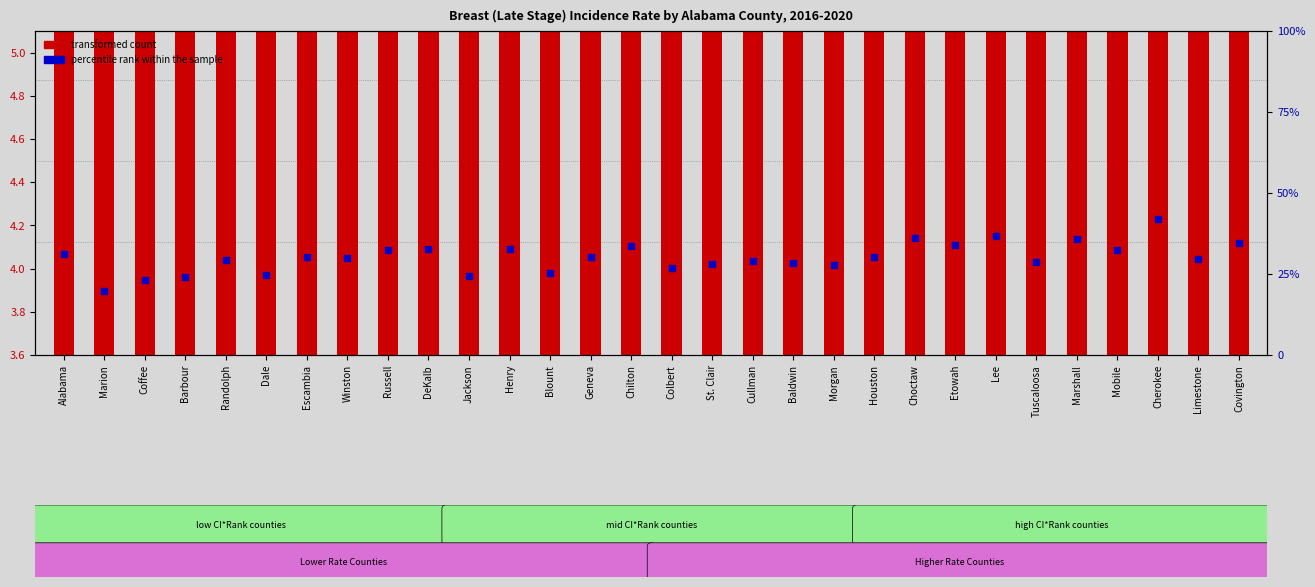

At how many categories does at least one series exceed 15?

30